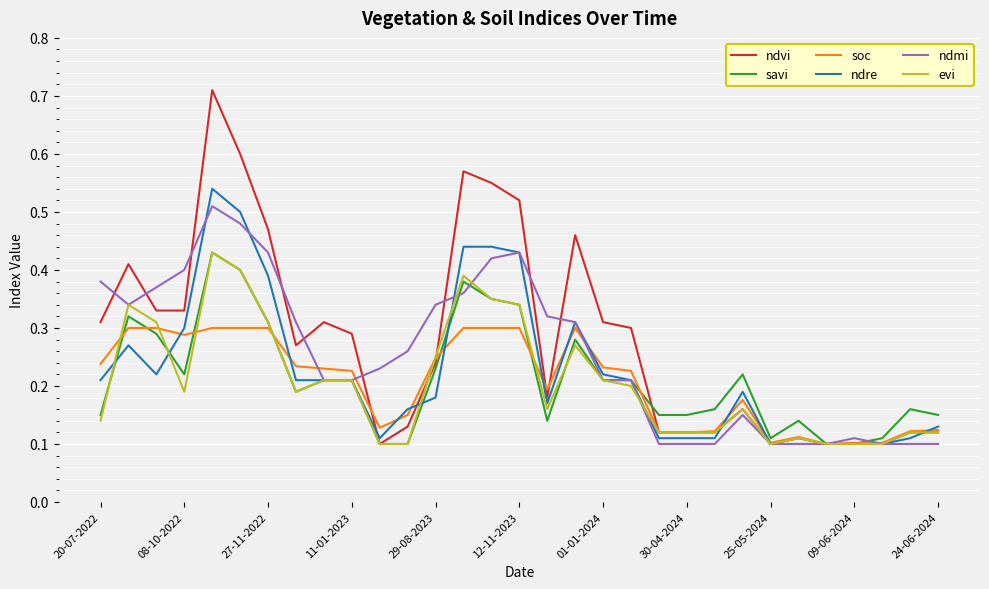

Which series has the largest range (max minus min)?

ndvi